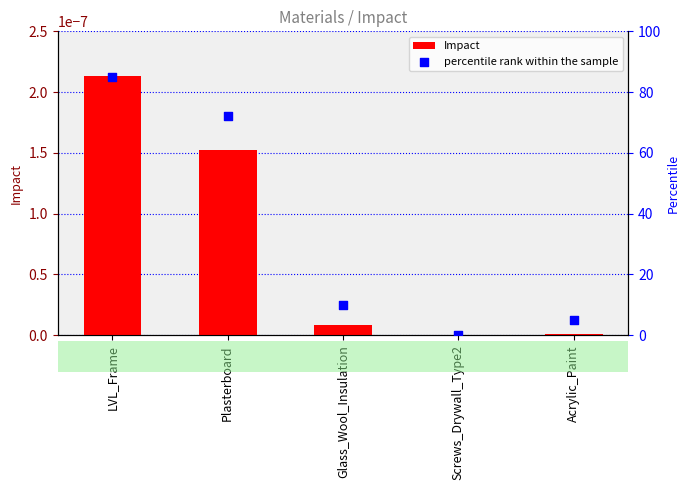

At which category is the sum across all series the highest?

LVL_Frame